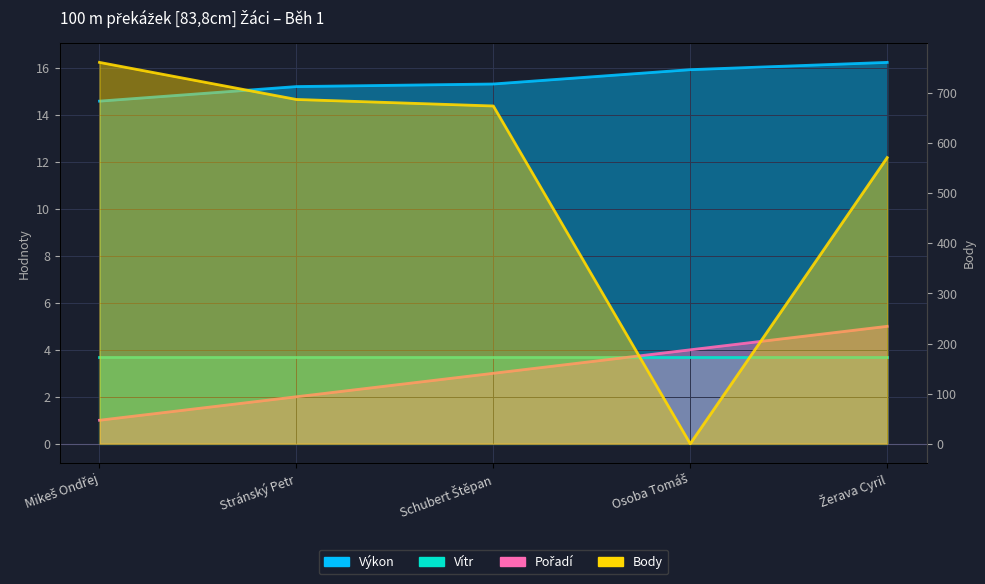

The value of Body at Žerava Cyril is 207.7. True or false?

False